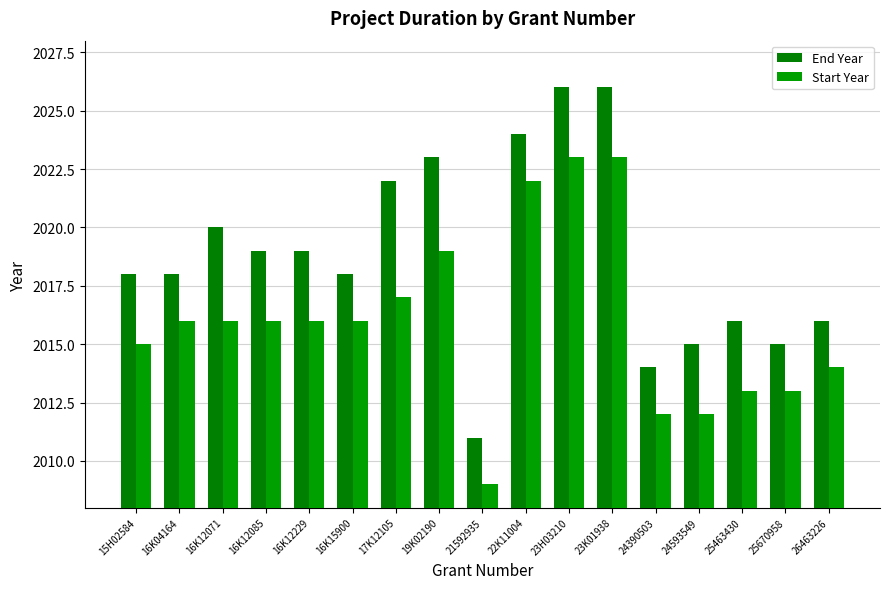

Which series has the largest total across all categories?

End Year